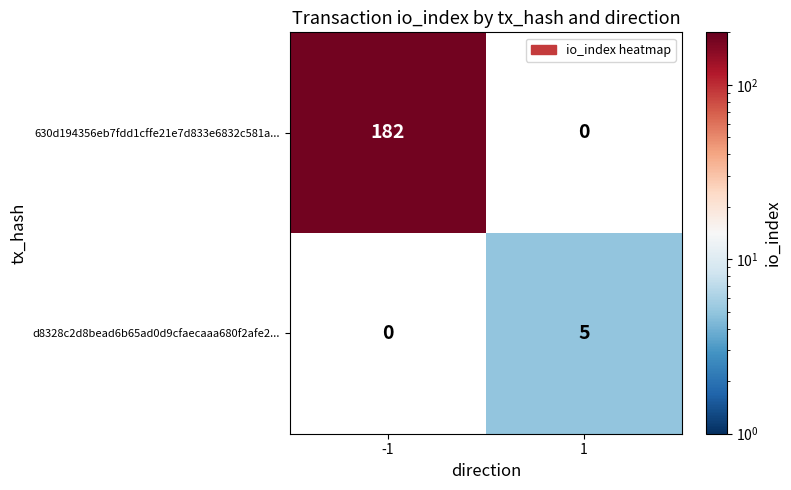

What value does the 630d194356eb7fdd1cffe21e7d833e6832c581a... series have at -1, to the nearest 10?

180